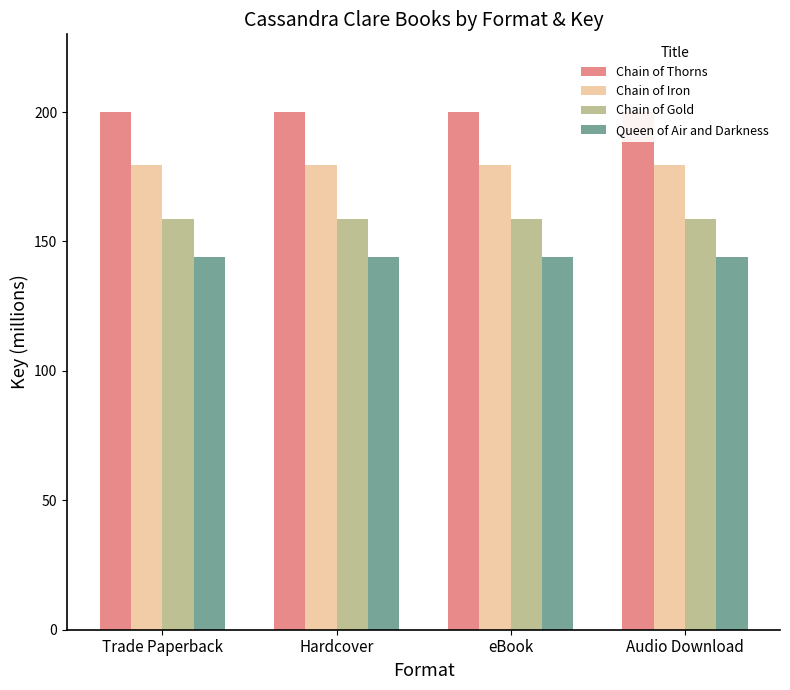

Rank the series by their maximum value, from lowest to highest.

Queen of Air and Darkness, Chain of Gold, Chain of Iron, Chain of Thorns